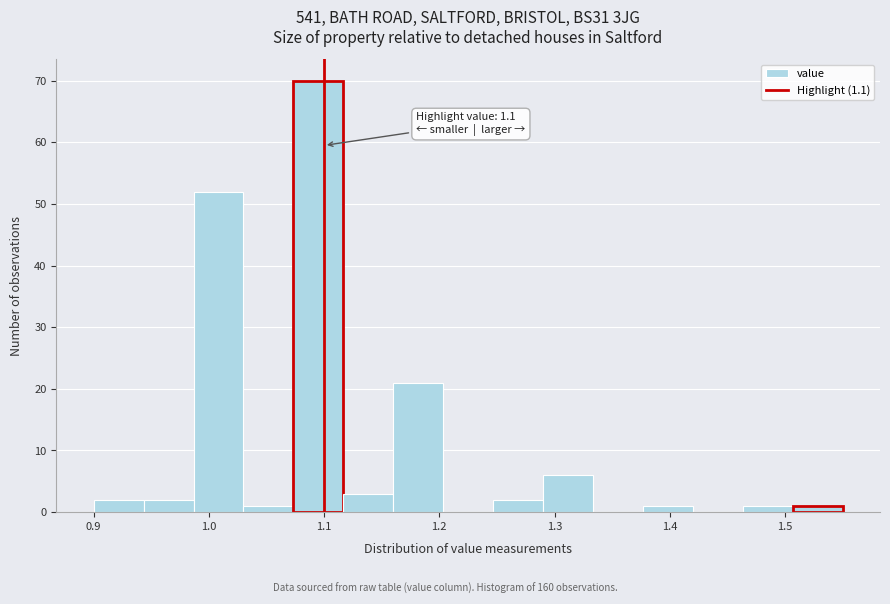

Which range on the x-axis has the tallest bar?

1.07 to 1.12